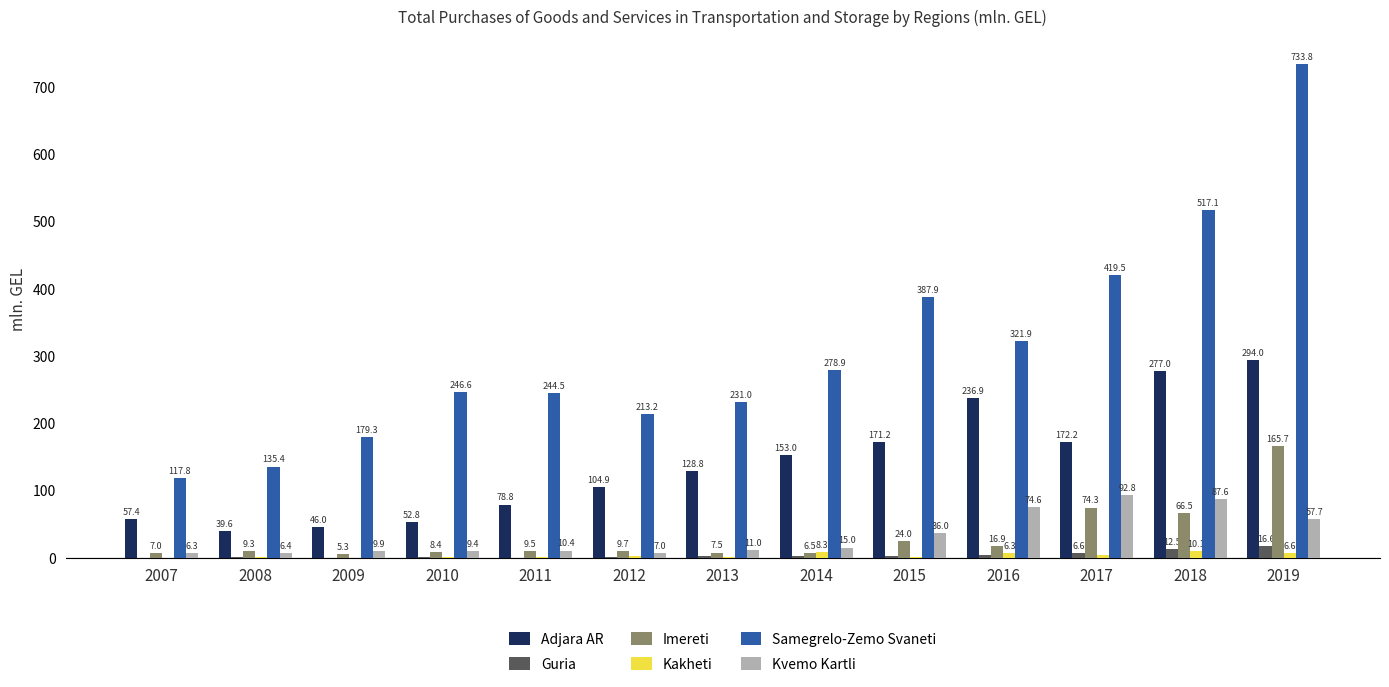

What is the sum of the Guria values at 2014 and 2015?

5.0